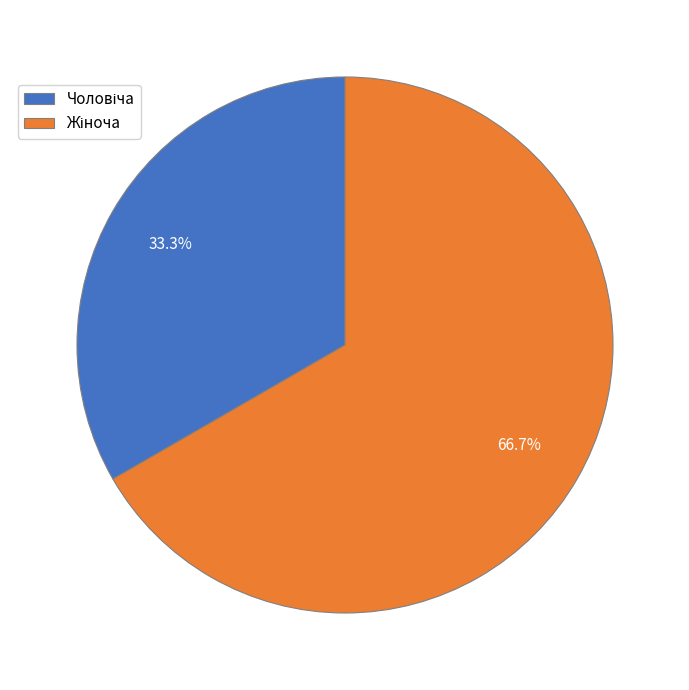

Is there any slice that represents more than half of the pie?

Yes